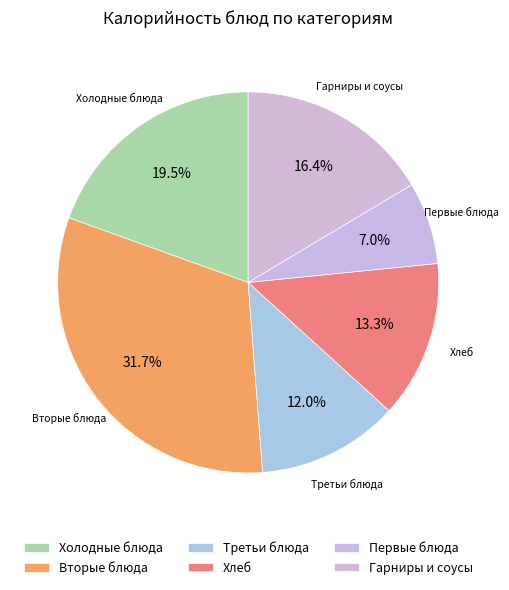

Count the number of slices in the pie.

6